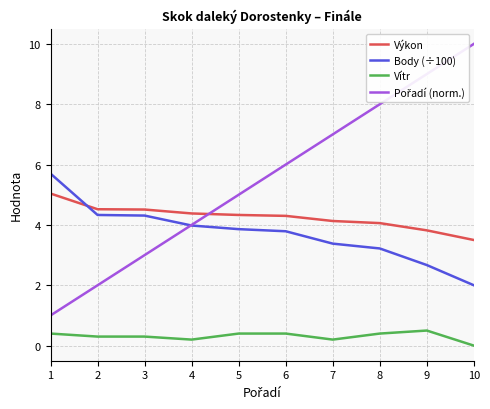

What is the spread (max minus min) of values at 10?

10.0